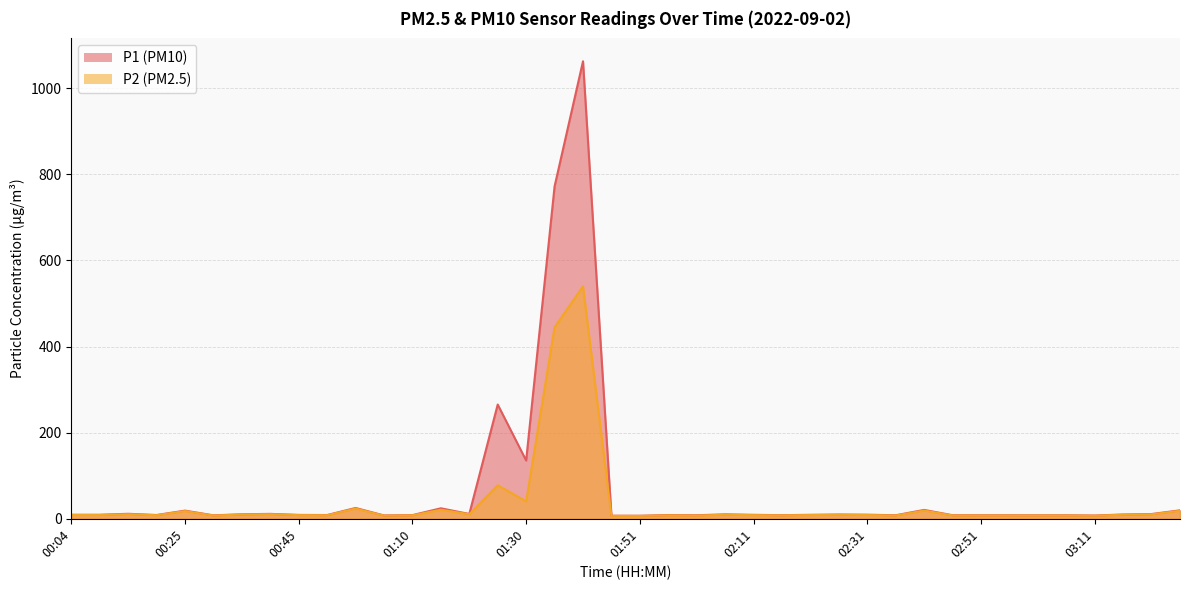

Where is the first local minimum for P1?

00:19